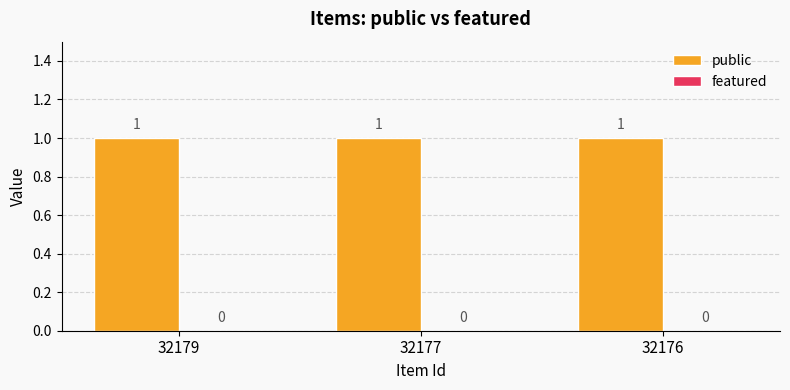

Which series changed the most between 32177 and 32176?

public